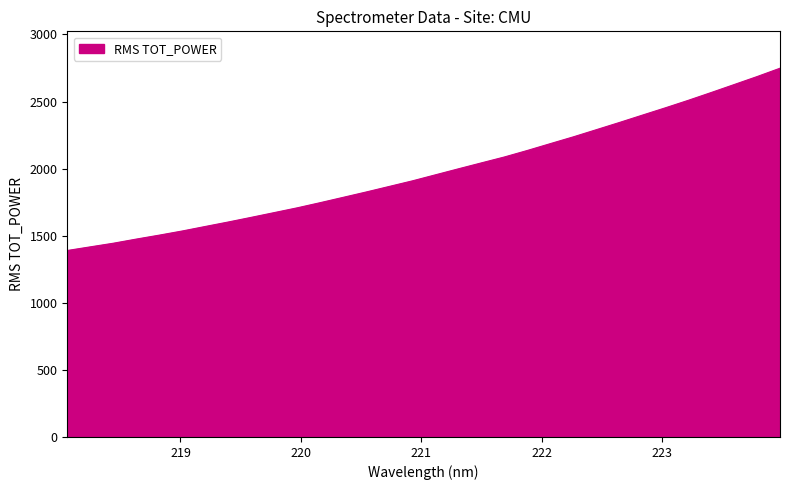

Does the chart have visible grid lines?

No